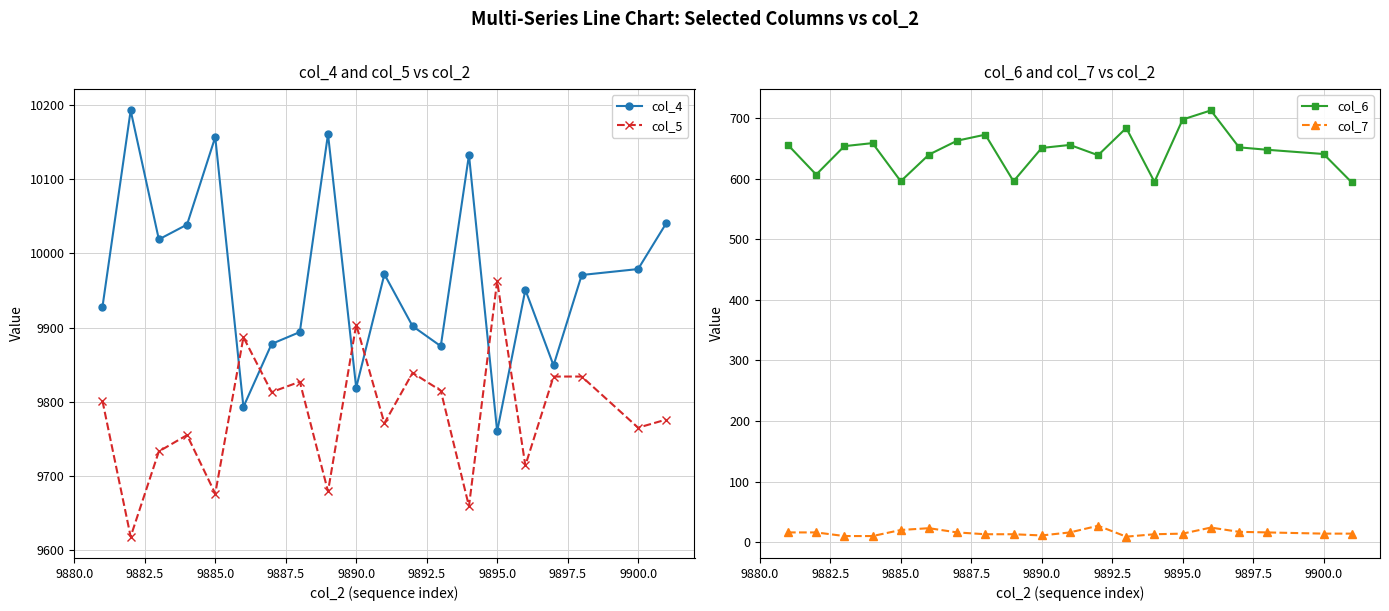

True or false: col_5 has more than 1 points higher than both neighbors.

True